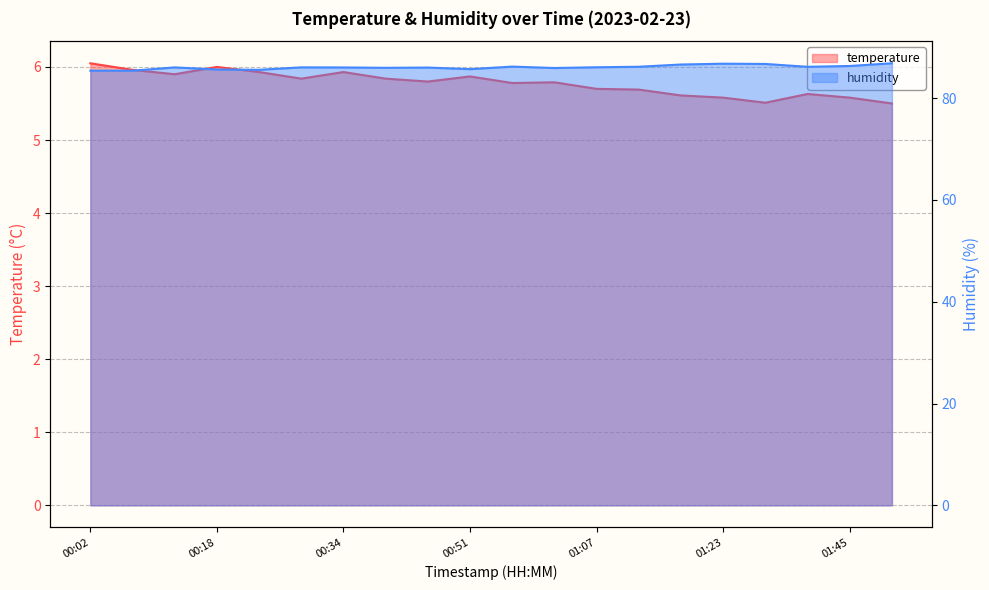

What are all the series names shown in the legend?

temperature, humidity